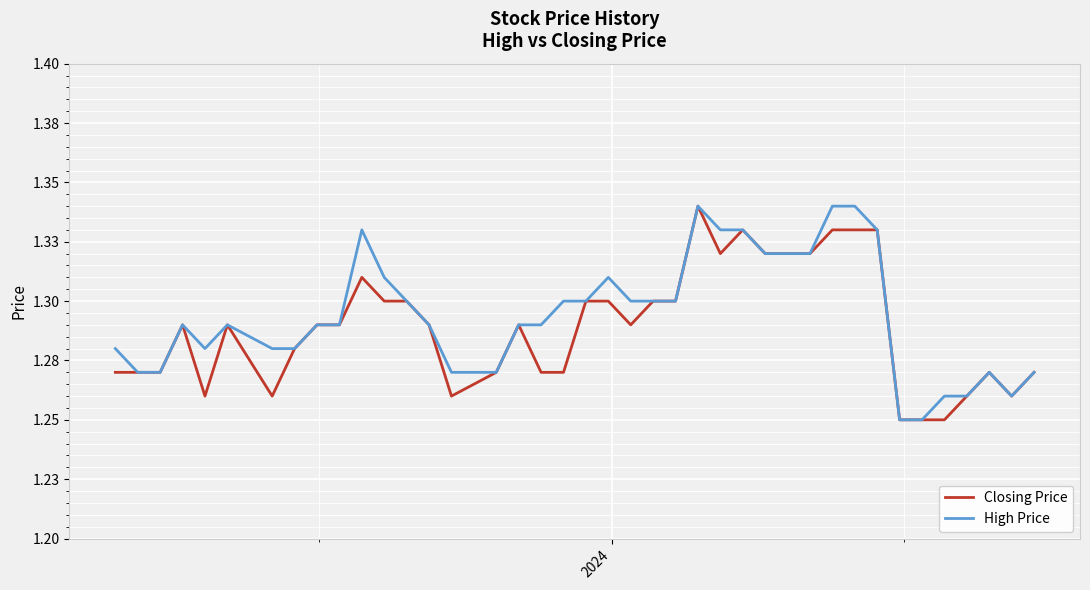

Reading right to left, what are all the values shown in this chart?

Closing Price: 1.3	1.3	1.3	1.3	1.2	1.2	1.2	1.3	1.3	1.3	1.3	1.3	1.3	1.3	1.3	1.3	1.3	1.3	1.3	1.3	1.3	1.3	1.3	1.3	1.3	1.3	1.3	1.3	1.3	1.3	1.3	1.3	1.3	1.3	1.3	1.3	1.3	1.3	1.3	1.3
High Price: 1.3	1.3	1.3	1.3	1.3	1.2	1.2	1.3	1.3	1.3	1.3	1.3	1.3	1.3	1.3	1.3	1.3	1.3	1.3	1.3	1.3	1.3	1.3	1.3	1.3	1.3	1.3	1.3	1.3	1.3	1.3	1.3	1.3	1.3	1.3	1.3	1.3	1.3	1.3	1.3